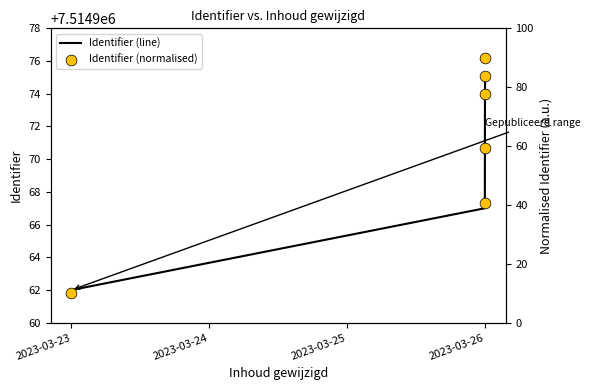

At how many categories does at least one series exceed 4762792?

6